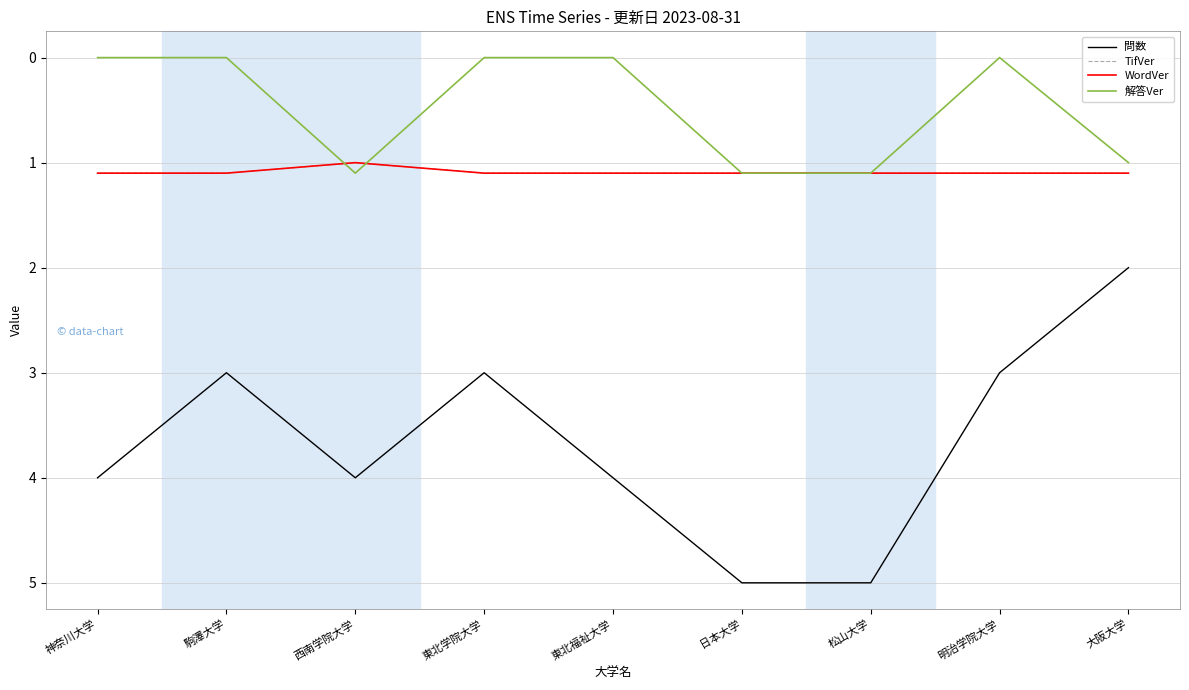

Is this an area chart (filled region under the line)?

No